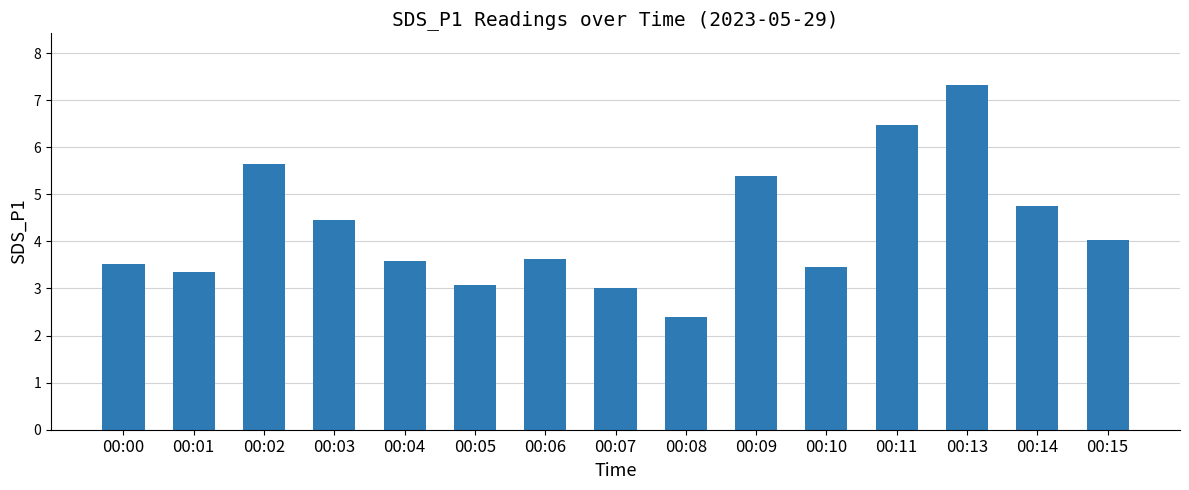

What is the change in value from 00:04 to 00:14?

+1.2